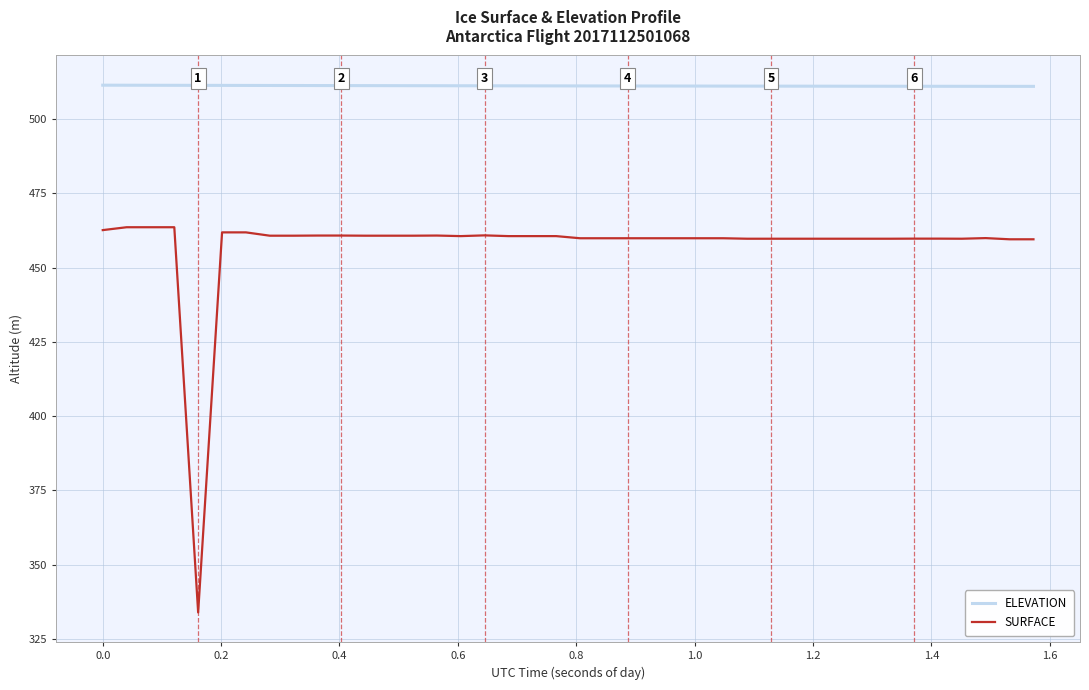

Which series has the largest total across all categories?

ELEVATION